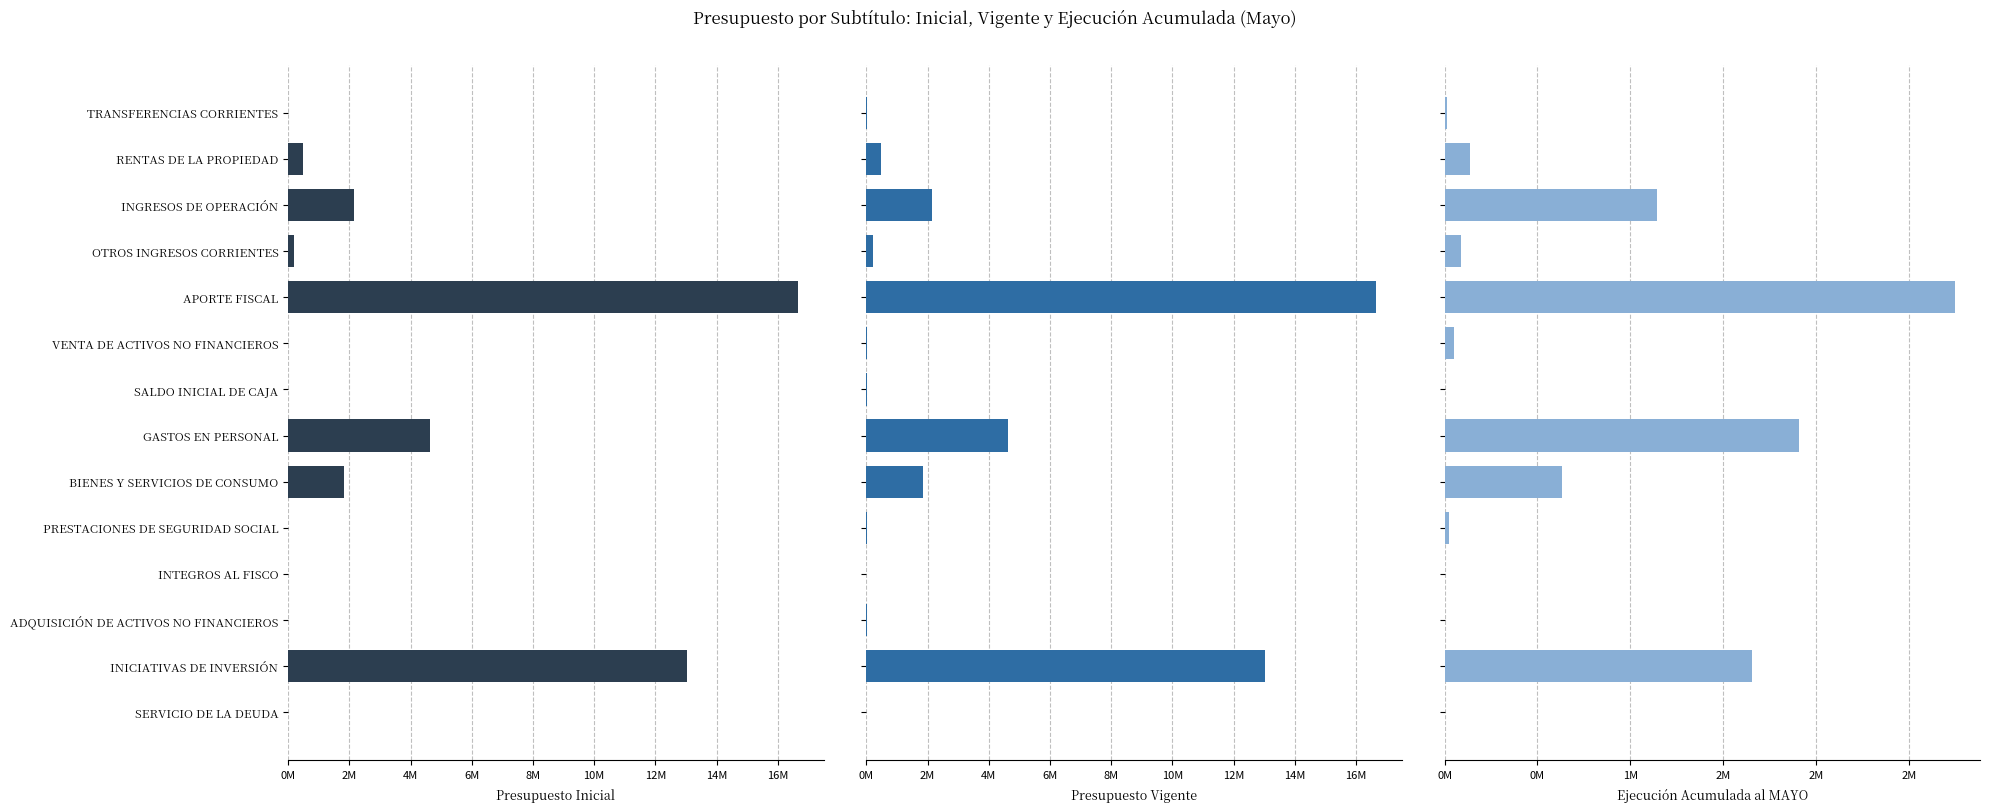

What is the value of the Presupuesto Vigente bar at the 12th from the left?

2152921